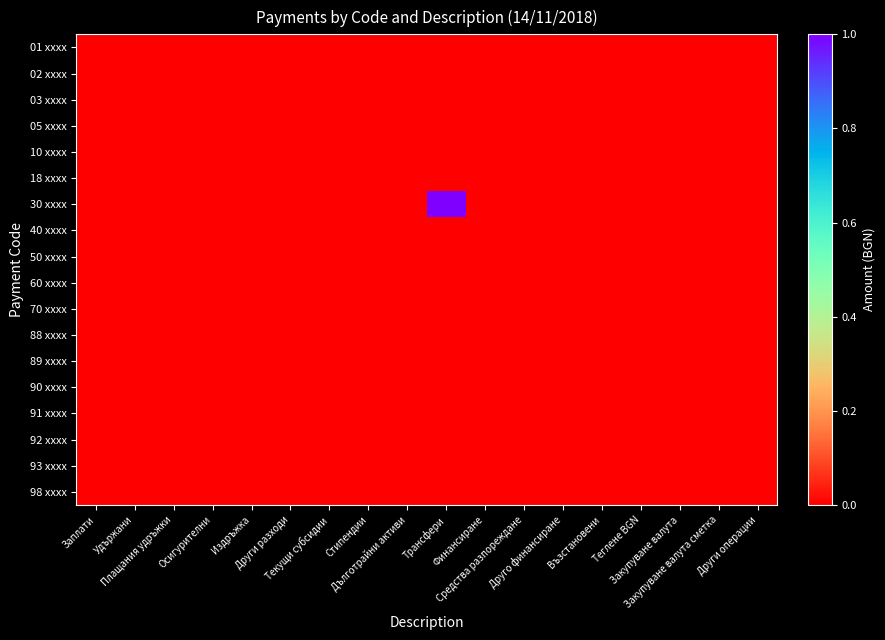

Rank the series at Възстановени from lowest to highest value.

01 xxxx, 02 xxxx, 03 xxxx, 05 xxxx, 10 xxxx, 18 xxxx, 30 xxxx, 40 xxxx, 50 xxxx, 60 xxxx, 70 xxxx, 88 xxxx, 89 xxxx, 90 xxxx, 91 xxxx, 92 xxxx, 93 xxxx, 98 xxxx